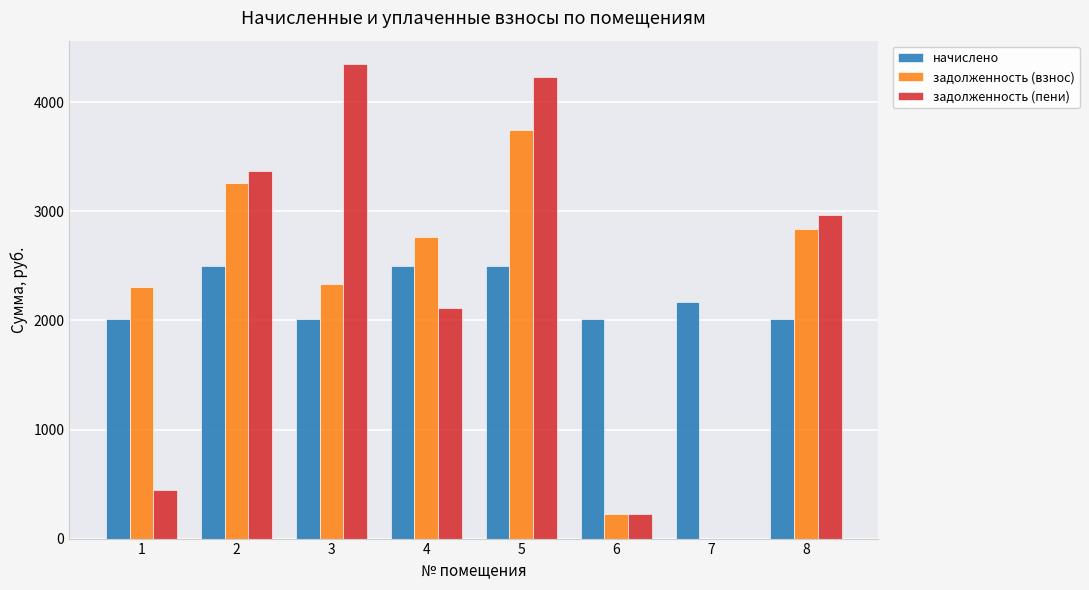

What is the total value across all series at 1?

4772.8